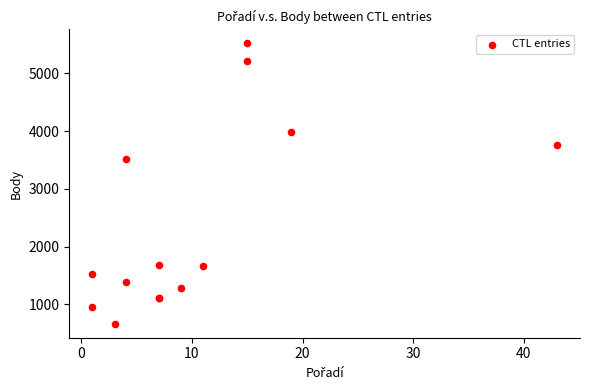

What Y value in the scatter plot is closest to 3091?

3517